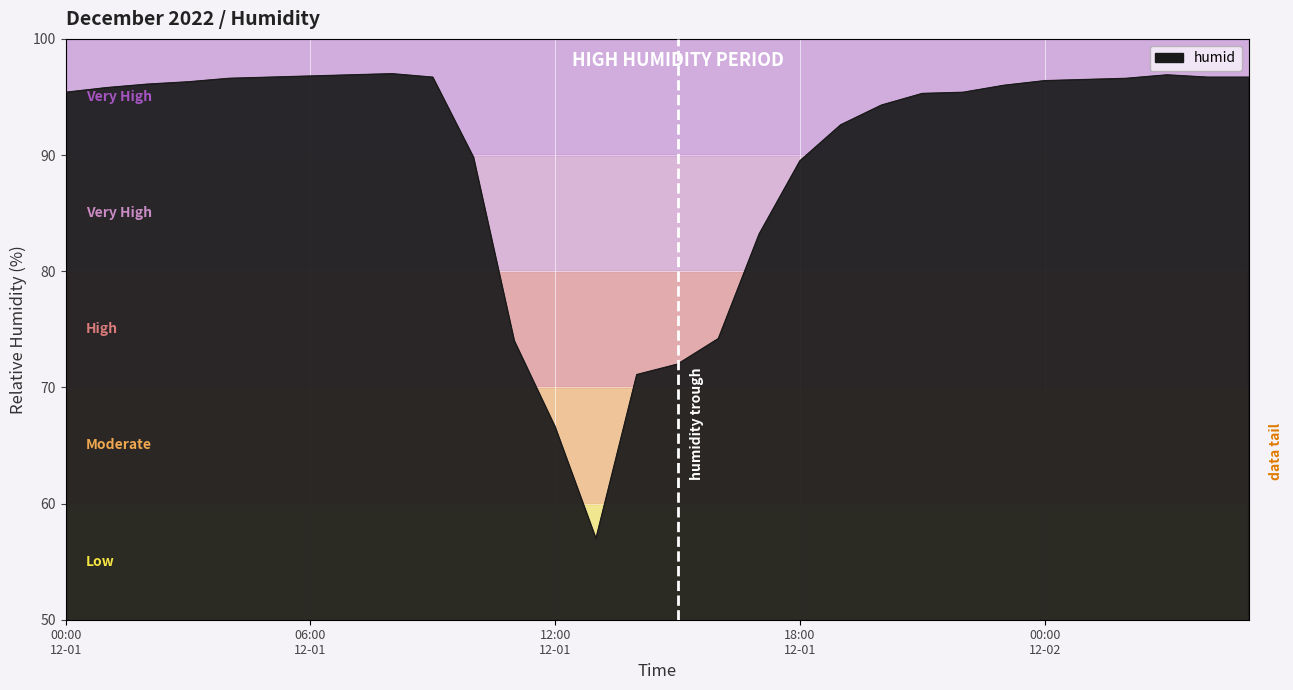

What is the difference between the maximum and minimum values?

40.0